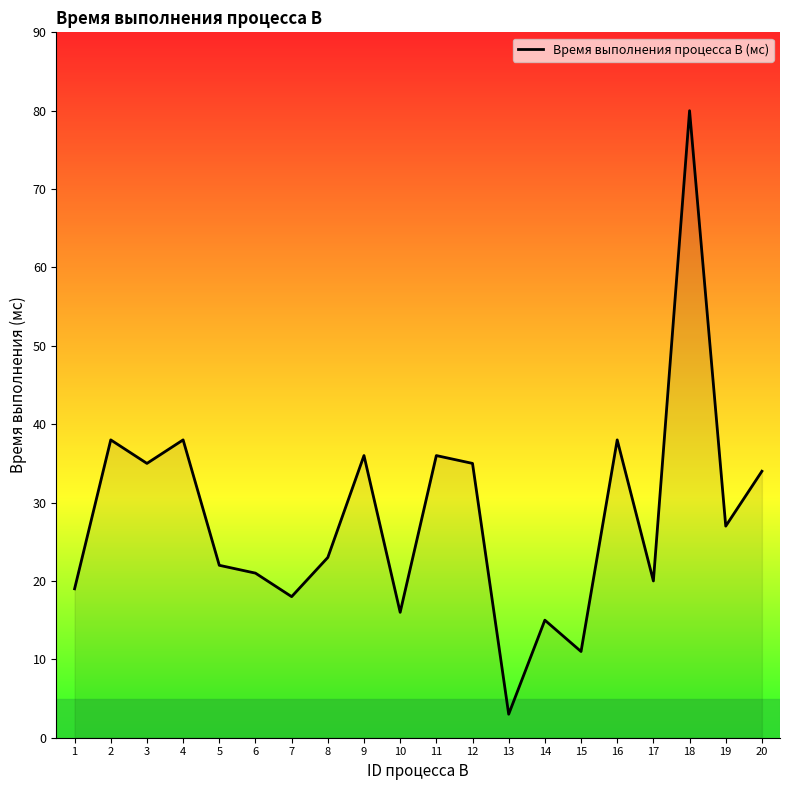

What value does the data have at 17, to the nearest 10?

20